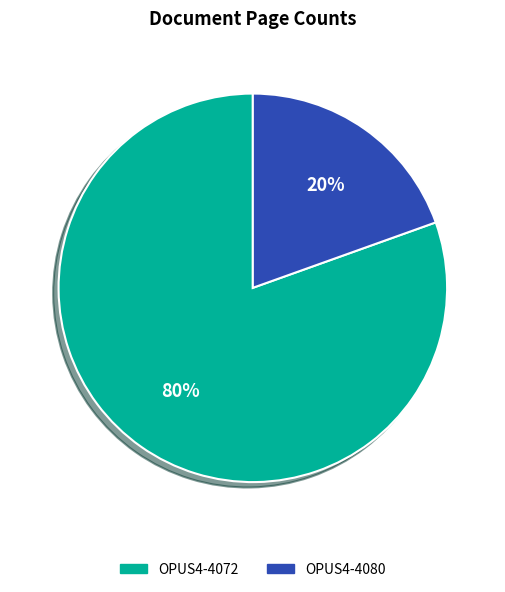

Does OPUS4-4080 represent more than half of the total?

No